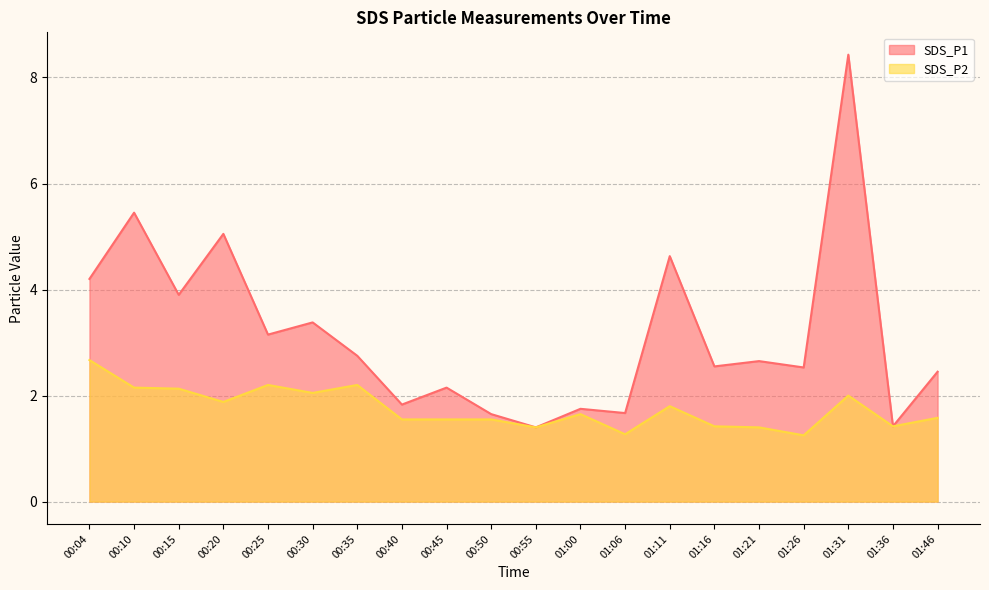

What is the label of the 11th point from the right?

00:50